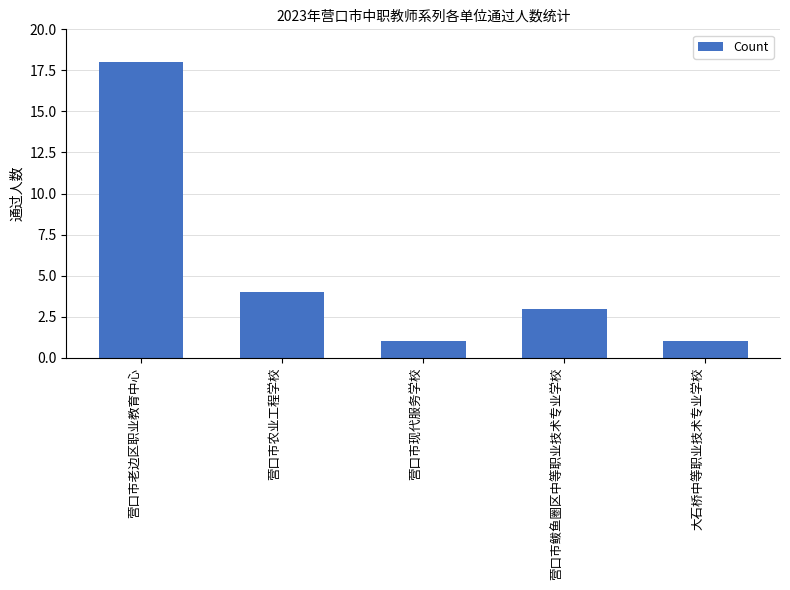

What is the minimum value shown in the chart?

1